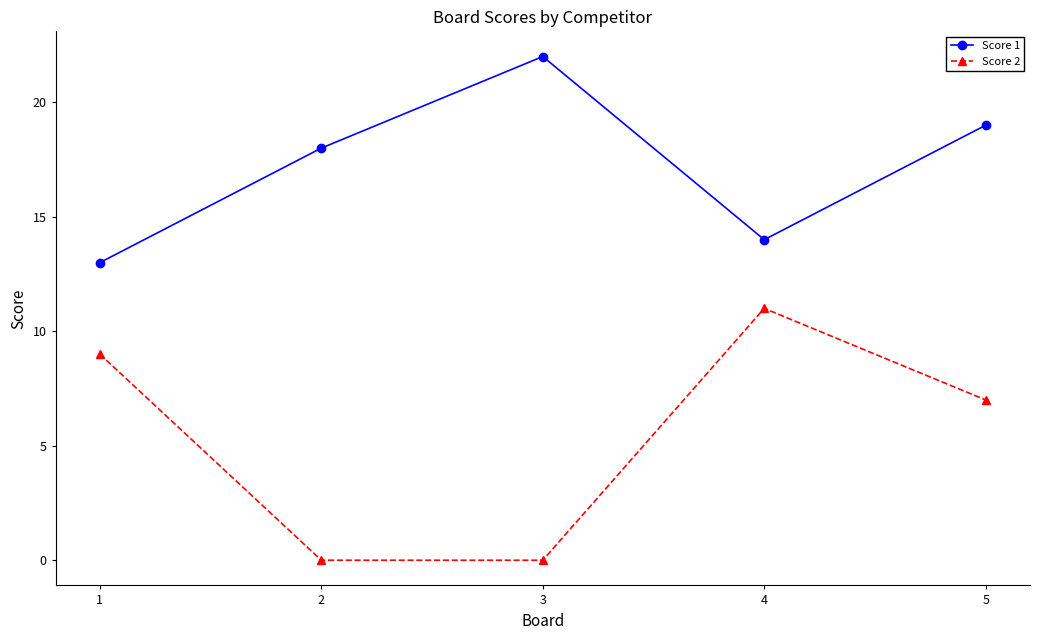

What are all the series names shown in the legend?

Score 1, Score 2